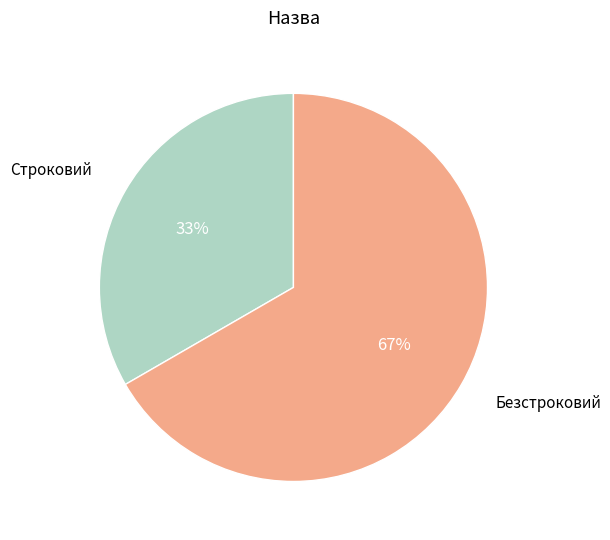

To the nearest percent, what is the average slice percentage?

50%